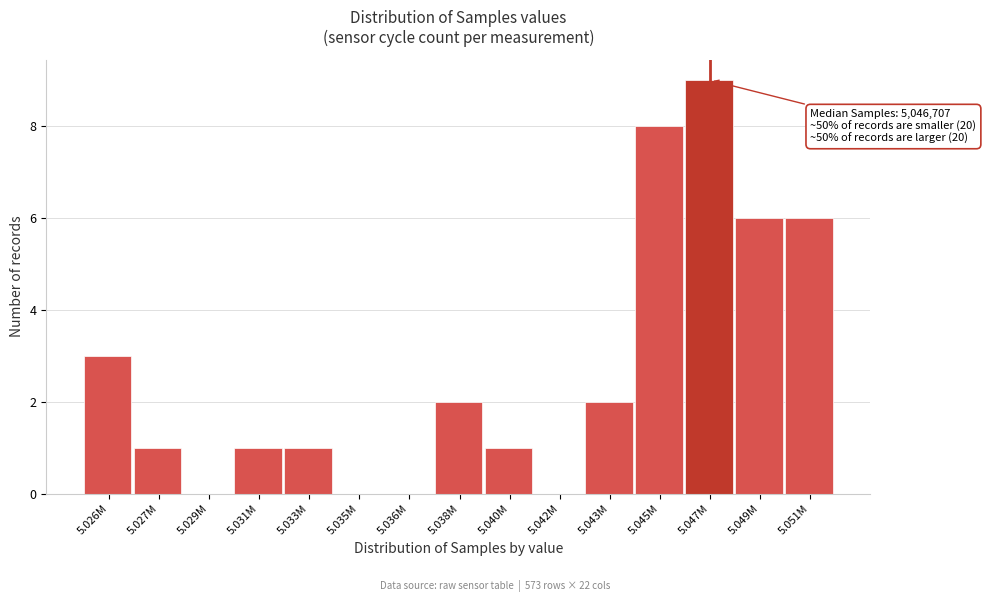

Reading right to left, what are all the values shown in this chart?

5.051M=6	5.049M=6	5.047M=9	5.045M=8	5.043M=2	5.042M=0	5.040M=1	5.038M=2	5.036M=0	5.035M=0	5.033M=1	5.031M=1	5.029M=0	5.027M=1	5.026M=3